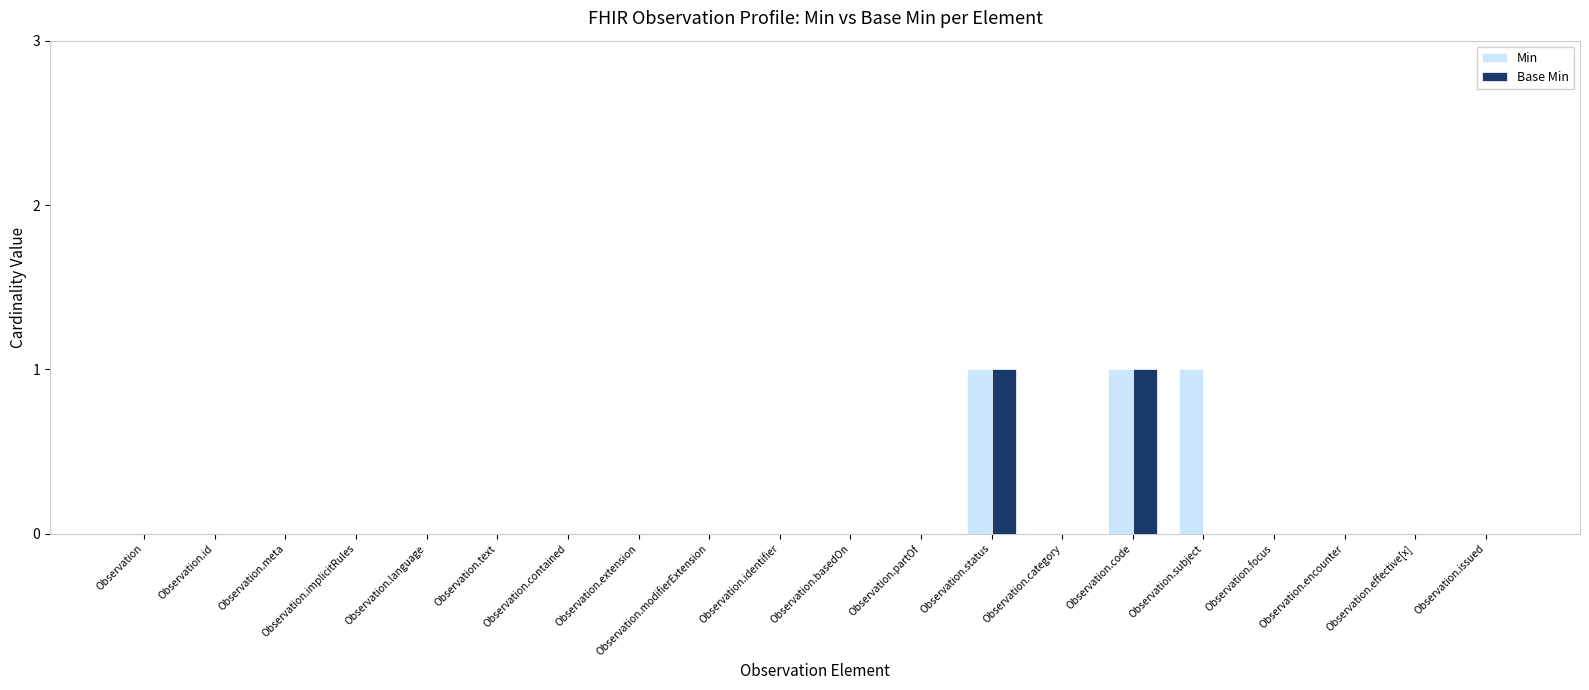

What is the spread (max minus min) of values at Observation.subject?

1